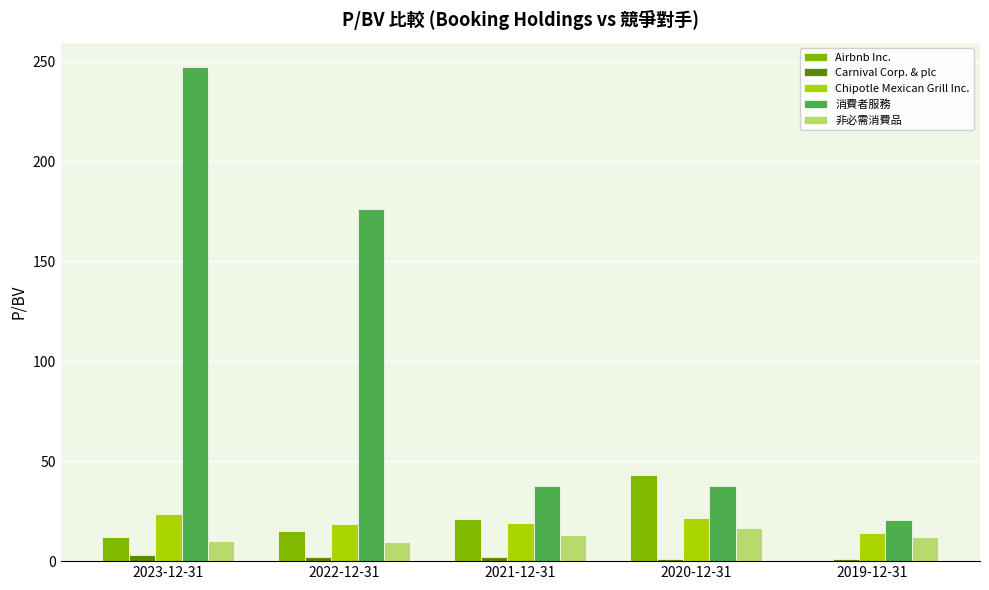

Which category has the highest value in the 消費者服務 series?

2023-12-31